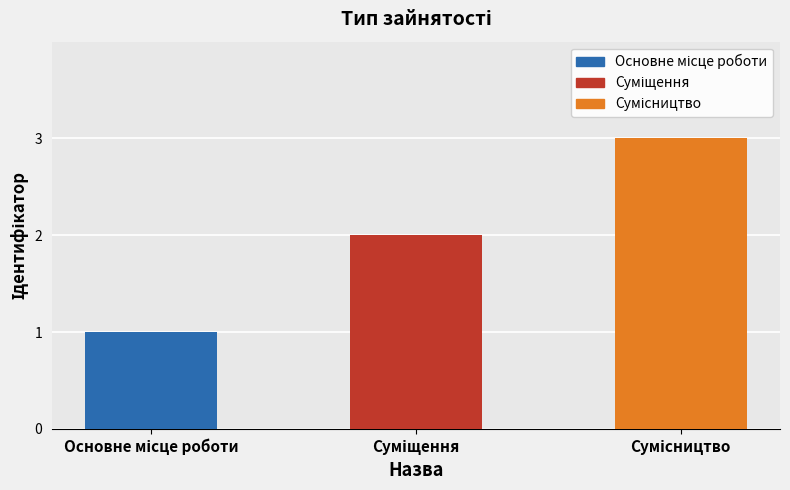

What is the greatest value displayed?

3